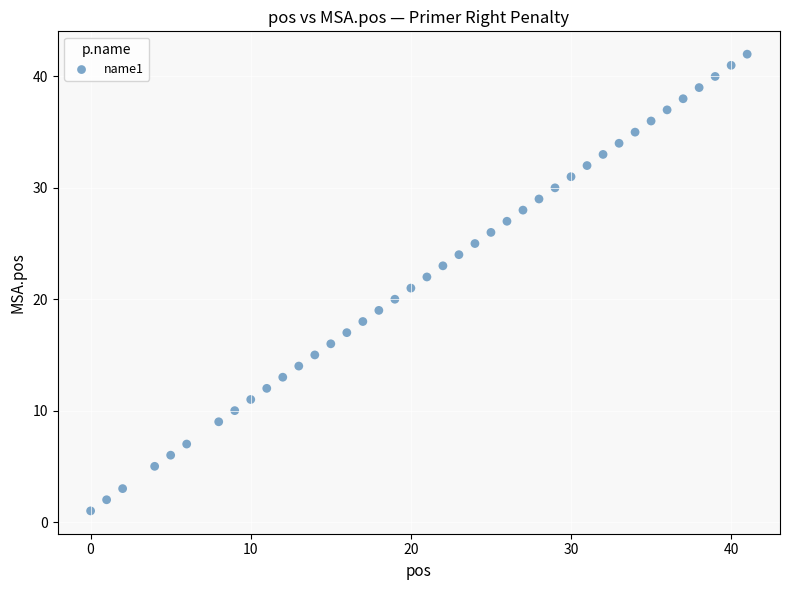

What is the range of Y values (max minus min)?

41